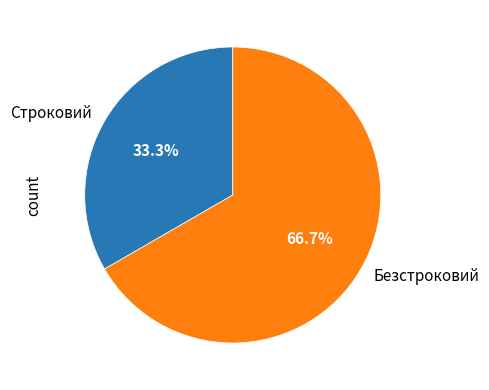

What percentage do Строковий and Безстроковий together represent?

100.0%